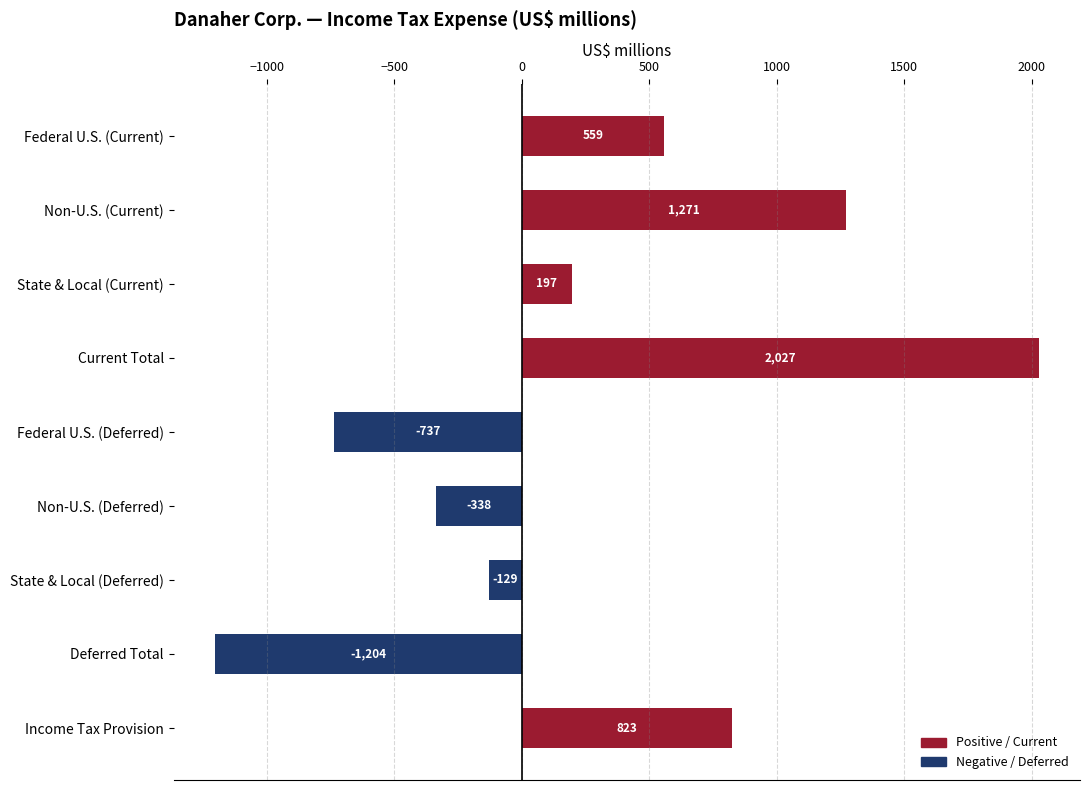

Which category has the lowest value across all series?

Deferred Total